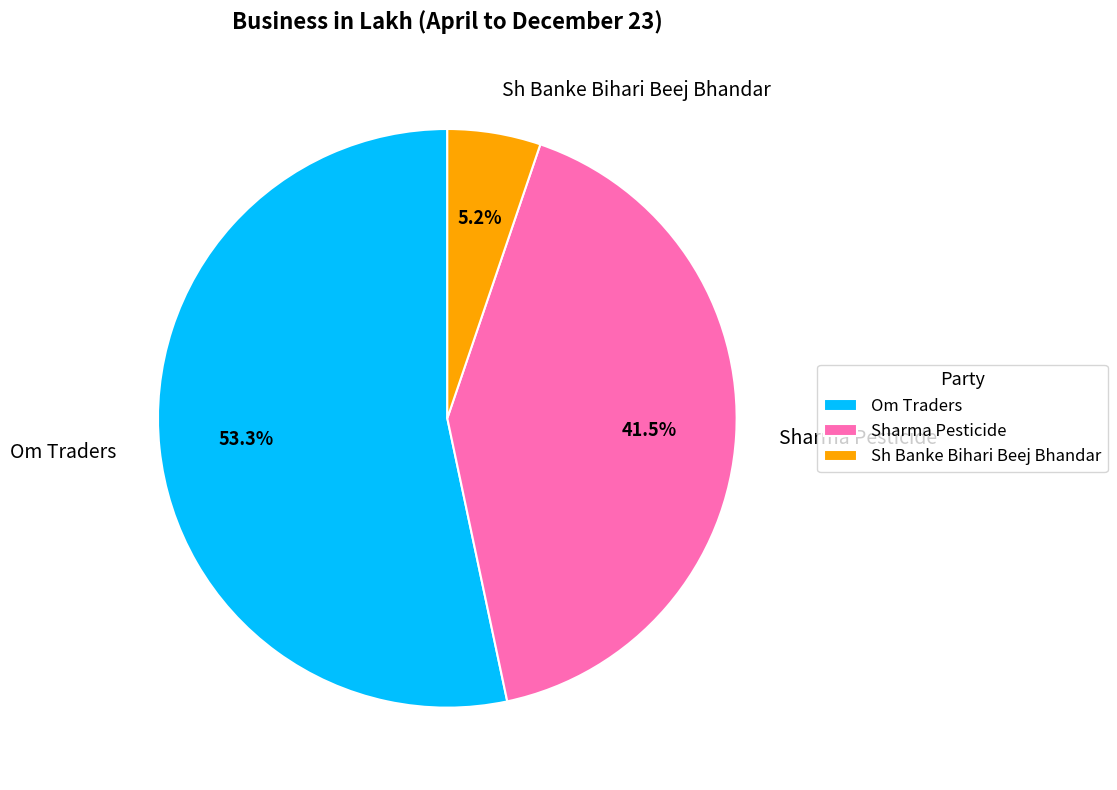

How many segments does this pie chart have?

3